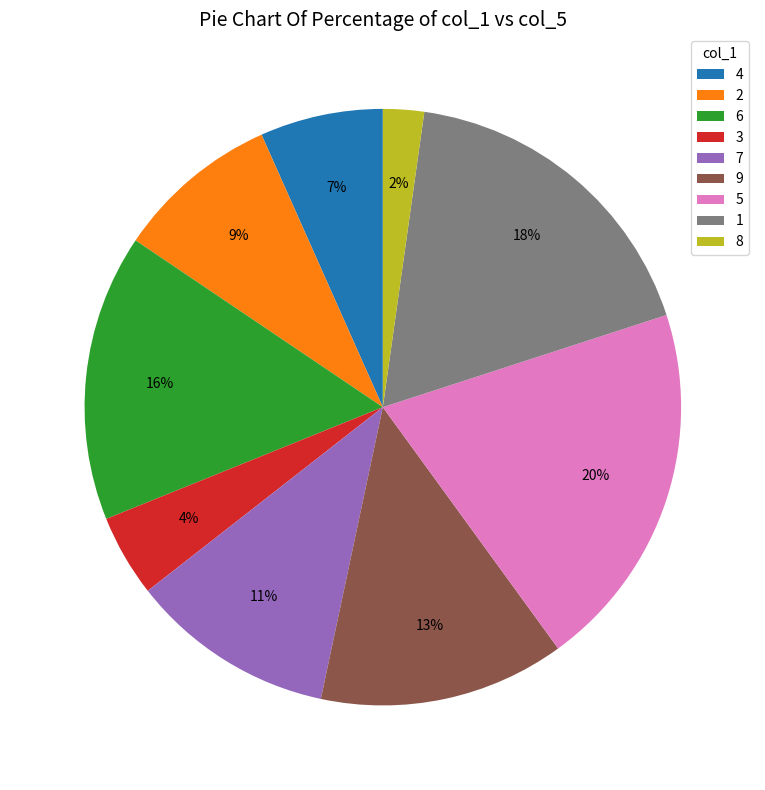

Combined, do 1 and 5 account for over 50%?

No